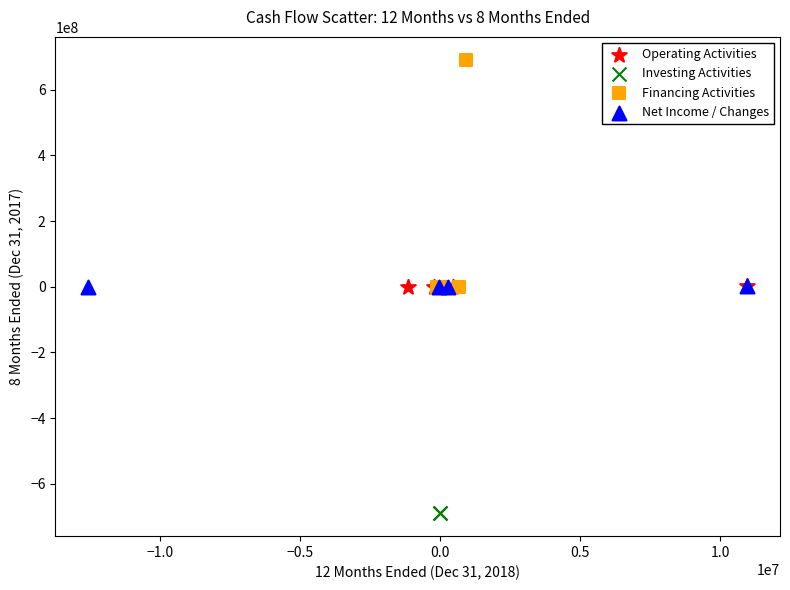

Which series reaches the maximum Y coordinate?

Financing Activities